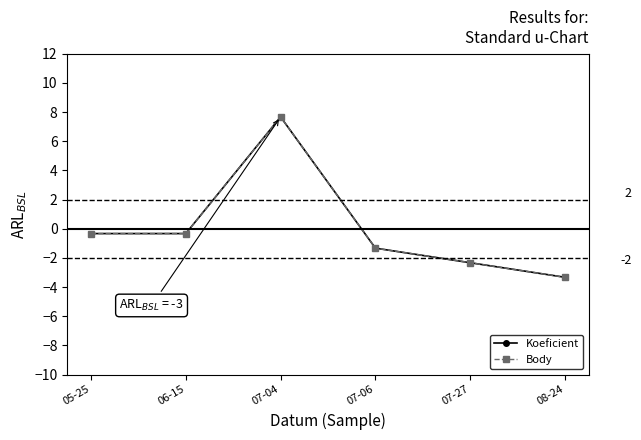

At how many categories does at least one series exceed 1?

1